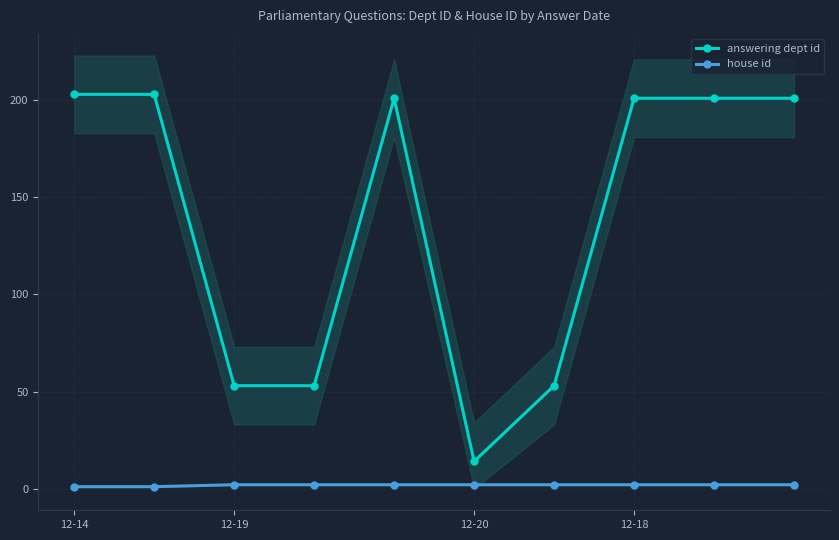

The answering dept id series shows 203 at 12-14. True or false?

True